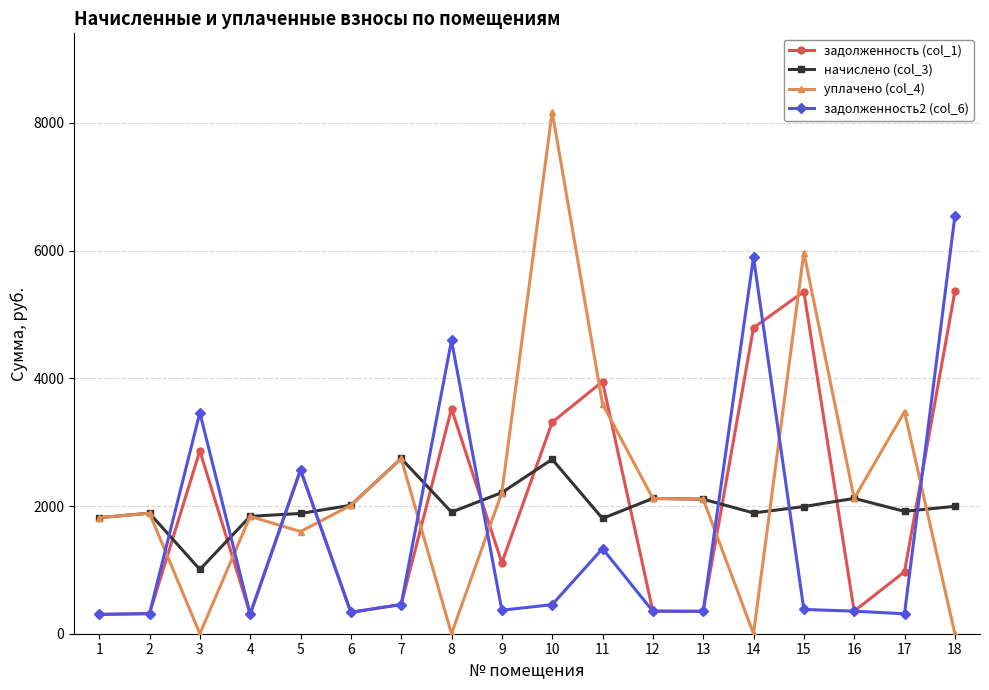

What are all the series names shown in the legend?

задолженность (col_1), начислено (col_3), уплачено (col_4), задолженность2 (col_6)